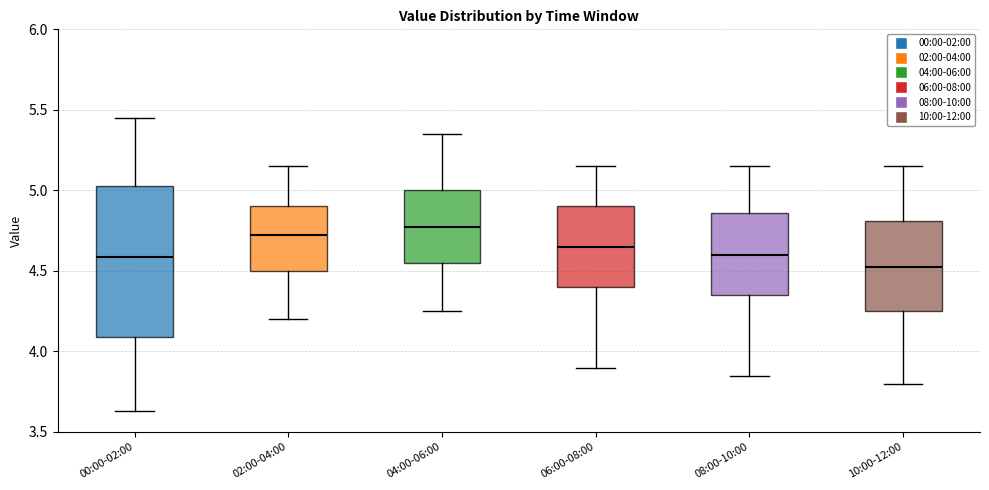

Reading left to right, transcribe this box plot: for each box, give where its median line is, the range the box spans, and where its two whiskers end, as read against the y-axis. The values are not printed on the chart, so give them approximately, as read against the axis.

00:00-02:00: median 4.60, box 4.10 to 5.05, whiskers 3.65 to 5.45
02:00-04:00: median 4.75, box 4.50 to 4.90, whiskers 4.20 to 5.15
04:00-06:00: median 4.80, box 4.55 to 5.00, whiskers 4.25 to 5.35
06:00-08:00: median 4.65, box 4.40 to 4.90, whiskers 3.90 to 5.15
08:00-10:00: median 4.60, box 4.35 to 4.85, whiskers 3.85 to 5.15
10:00-12:00: median 4.55, box 4.25 to 4.80, whiskers 3.80 to 5.15